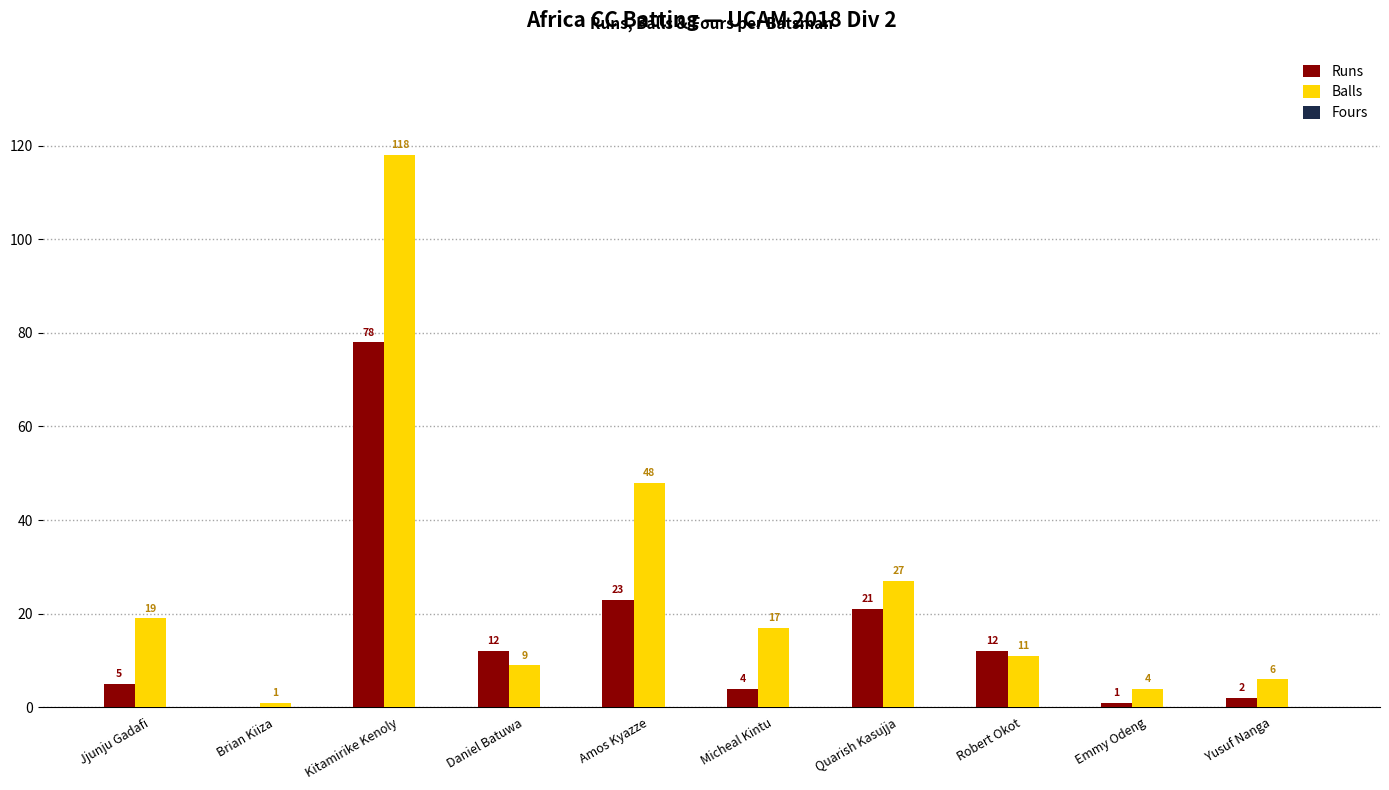

How many categories are shown in the chart?

10